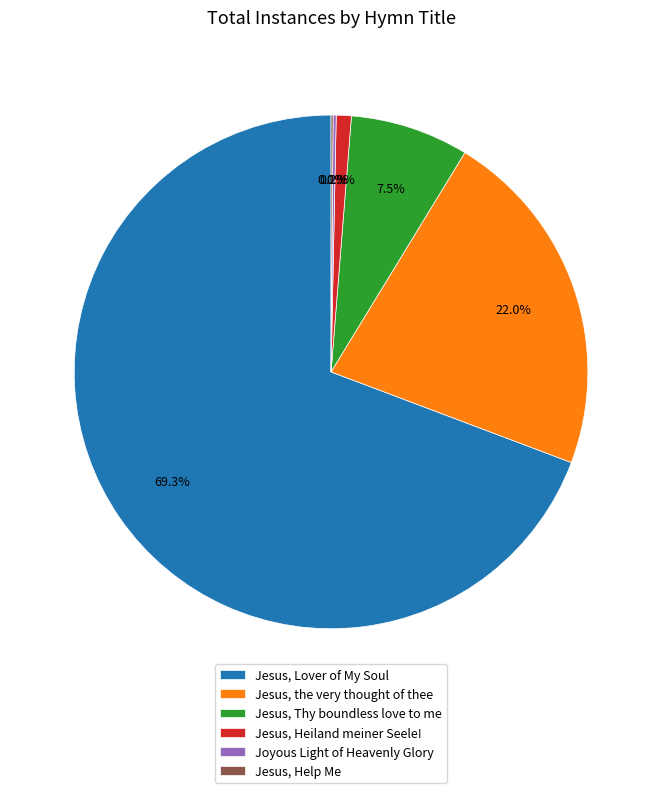

How much of the chart is everything except Jesus, Heiland meiner Seele!?

99.1%